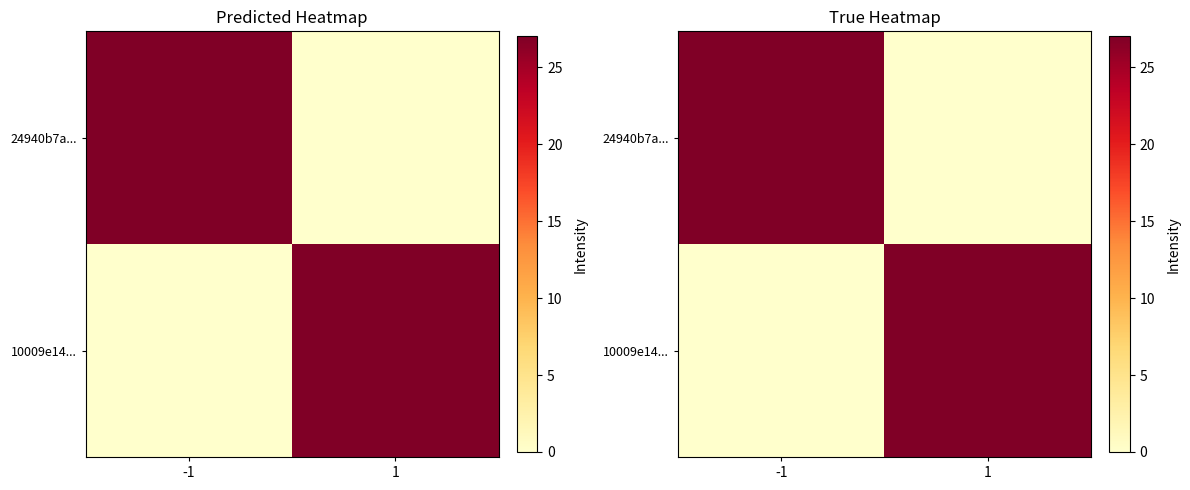

What is the sum of the 10009e14... values at 1 and -1?

27.0